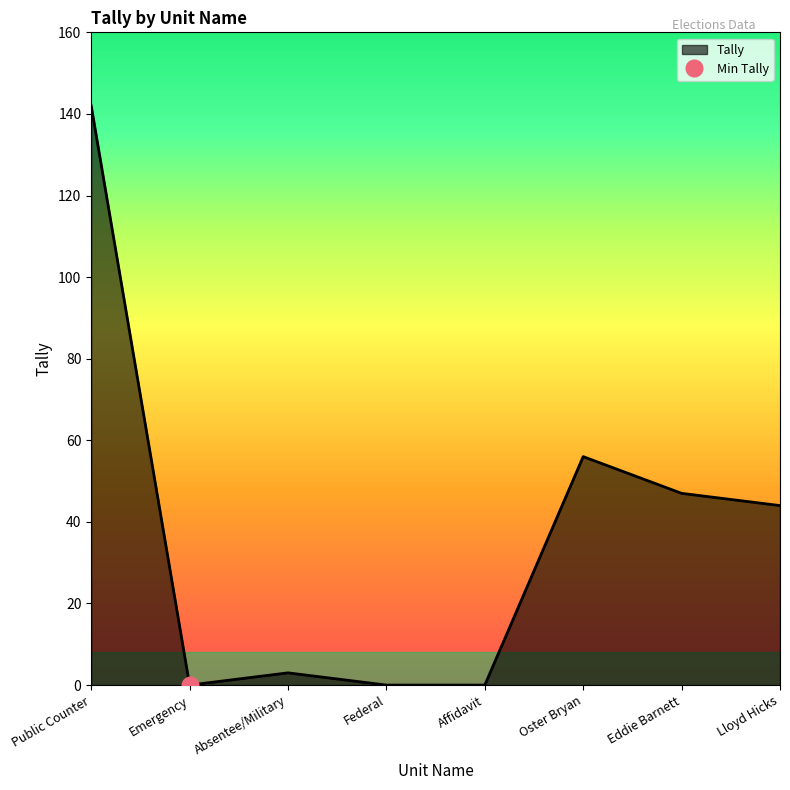

Reading left to right, what are all the values shown in this chart?

142	0	3	0	0	56	47	44